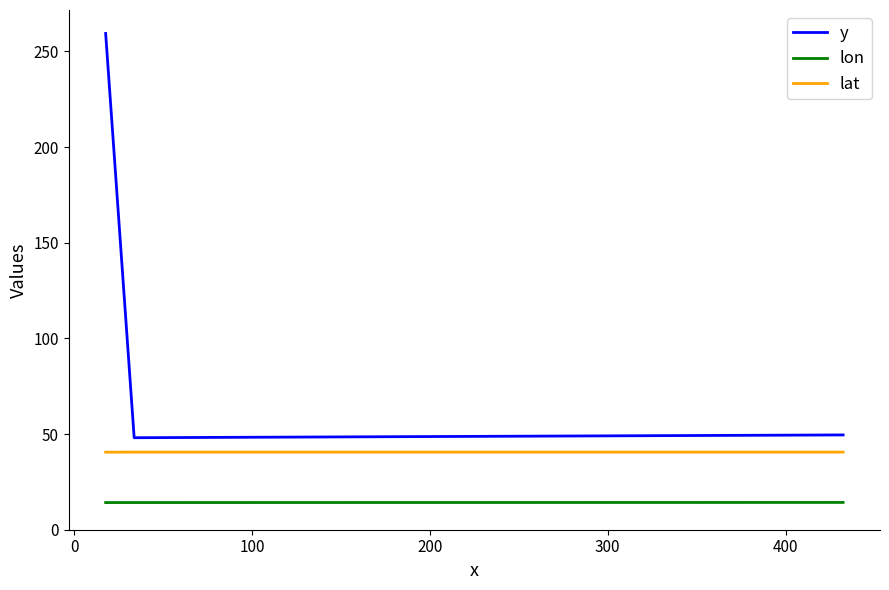

Does the chart display data point markers on the line(s)?

No